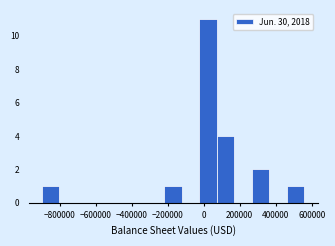

Over which range of the x-axis is the bar tallest?

-20000 to 80000